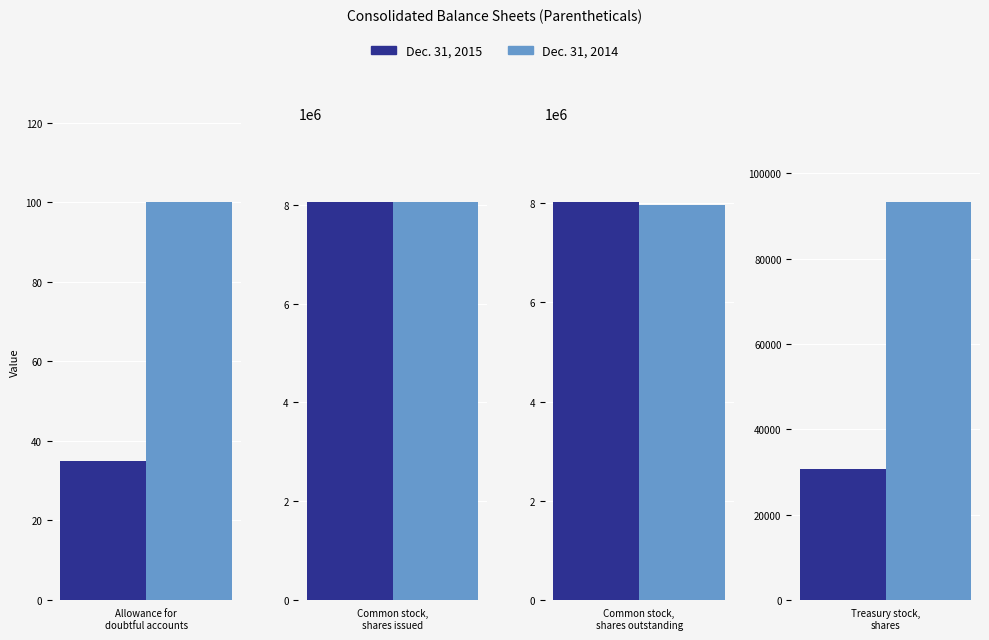

What is the label of the 4th bar from the right?

Allowance for
doubtful accounts